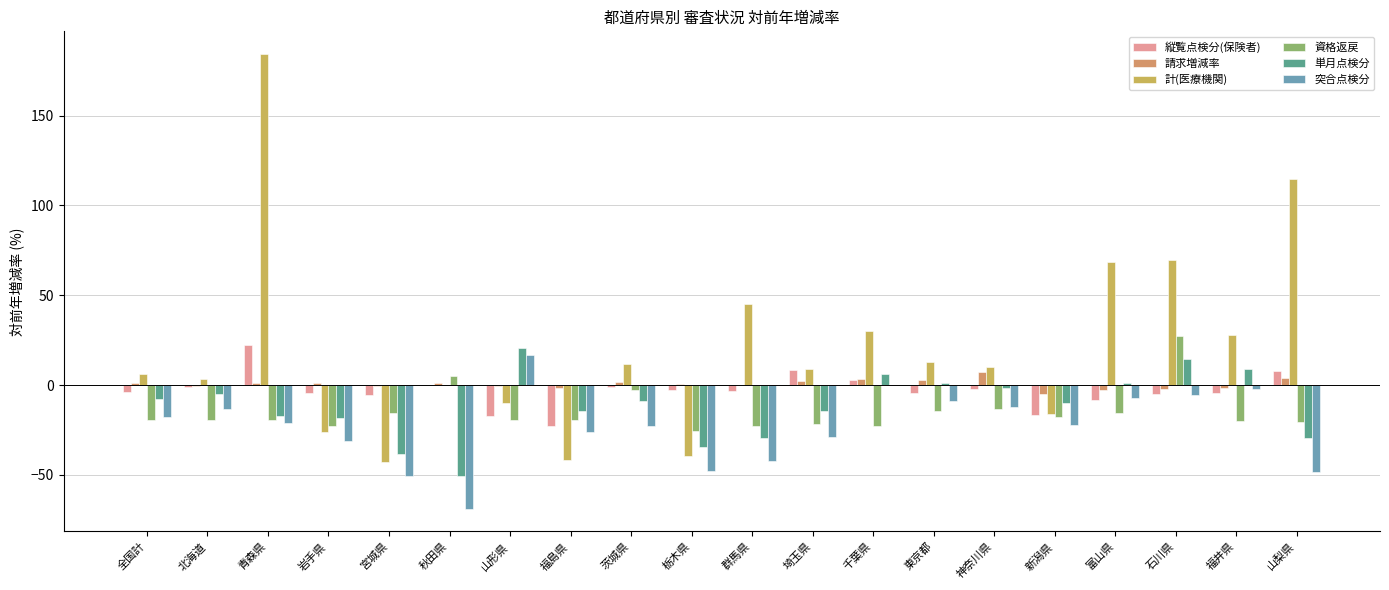

How many groups of bars are there?

20